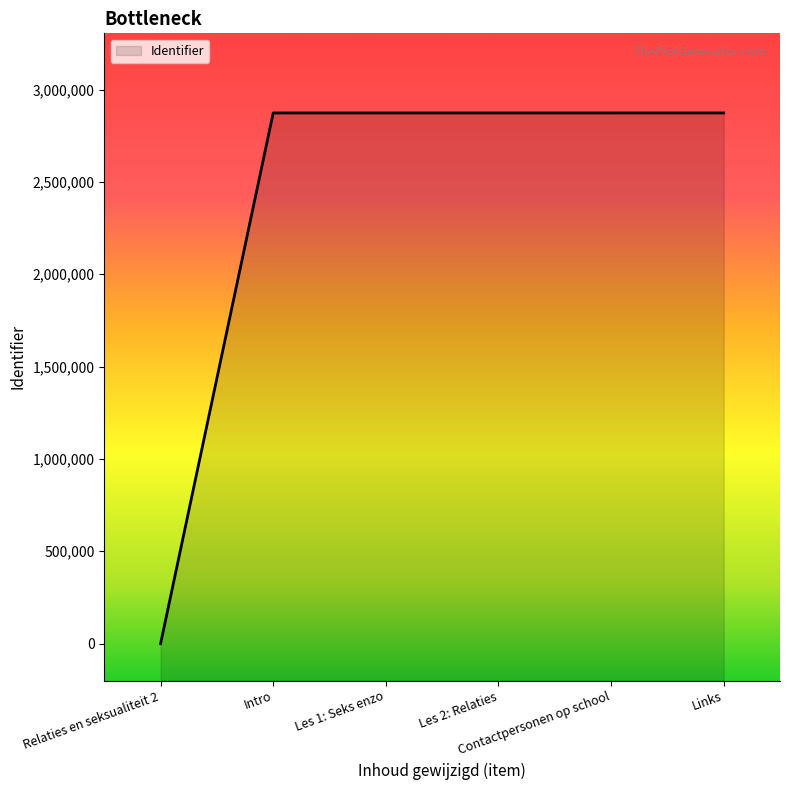

What is the difference between the values at Relaties en seksualiteit 2 and Links?

2873662